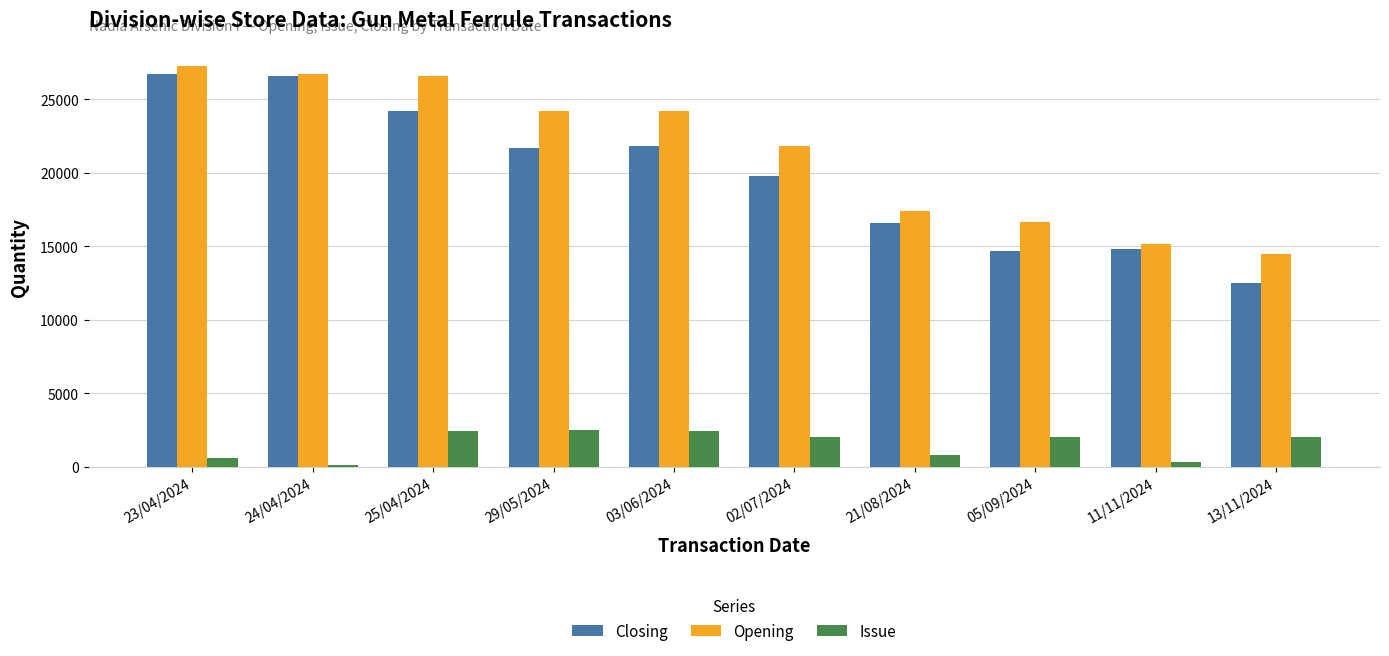

How many bars are there in total?

30